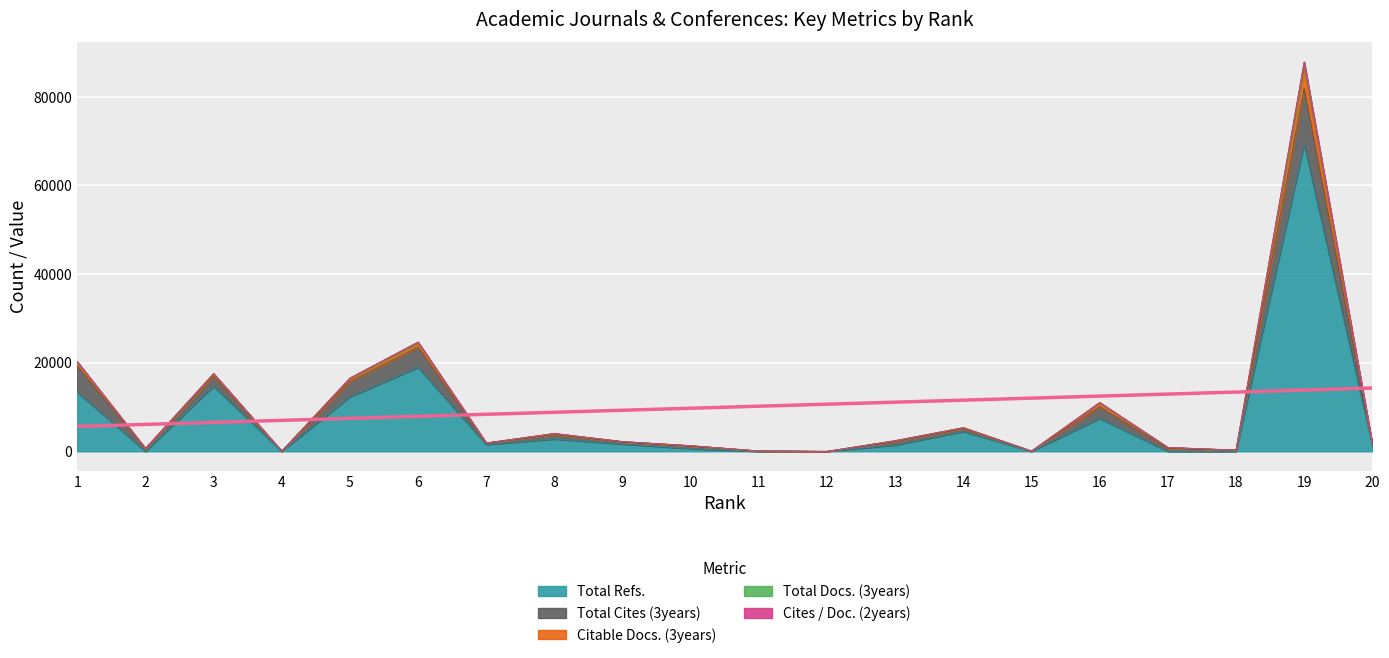

What is the highest value of the Total Refs. series?

69235